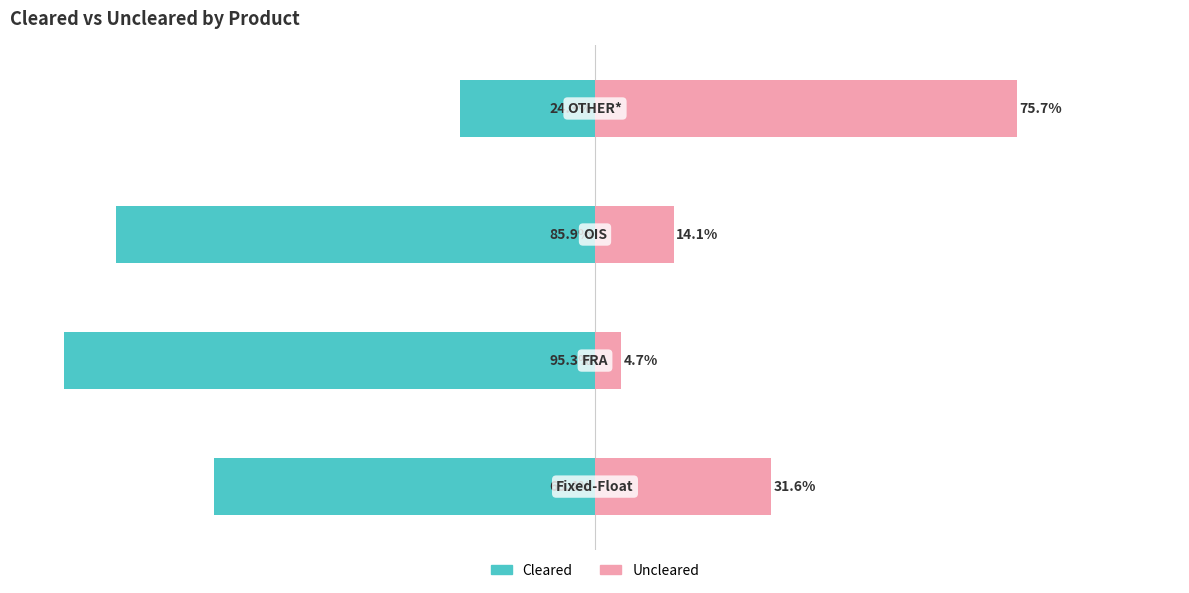

List the series in order of their overall mean, lowest first.

Cleared, Uncleared